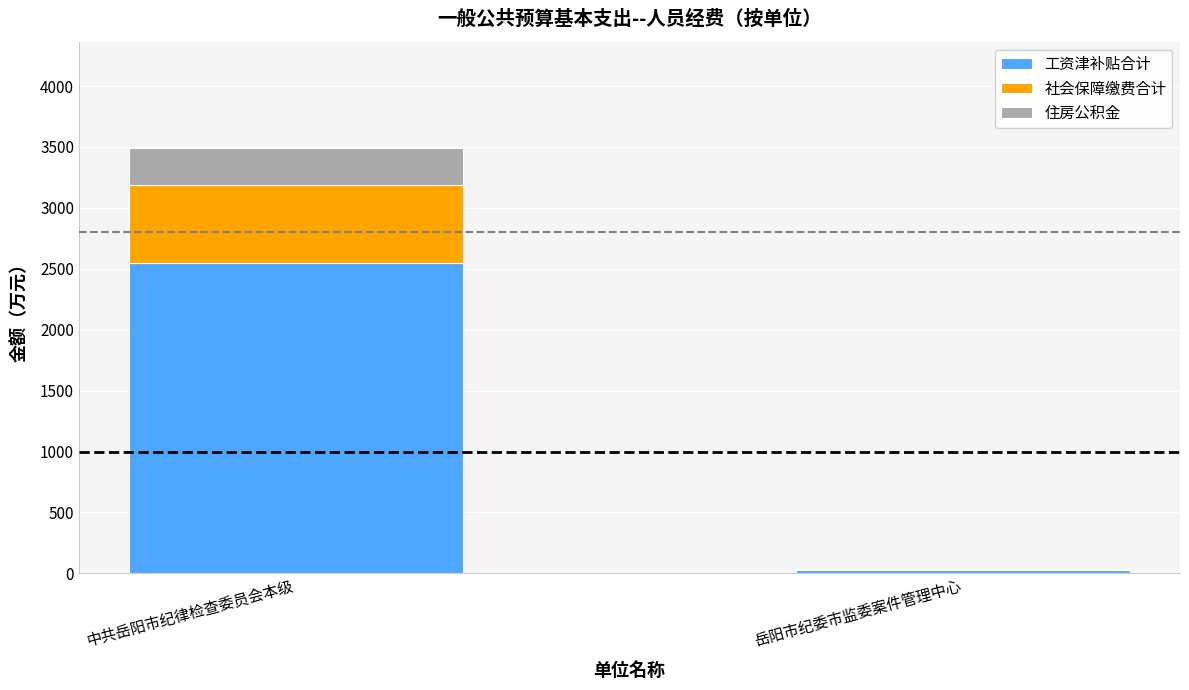

At which label does 工资津补贴合计 reach its peak?

中共岳阳市纪律检查委员会本级